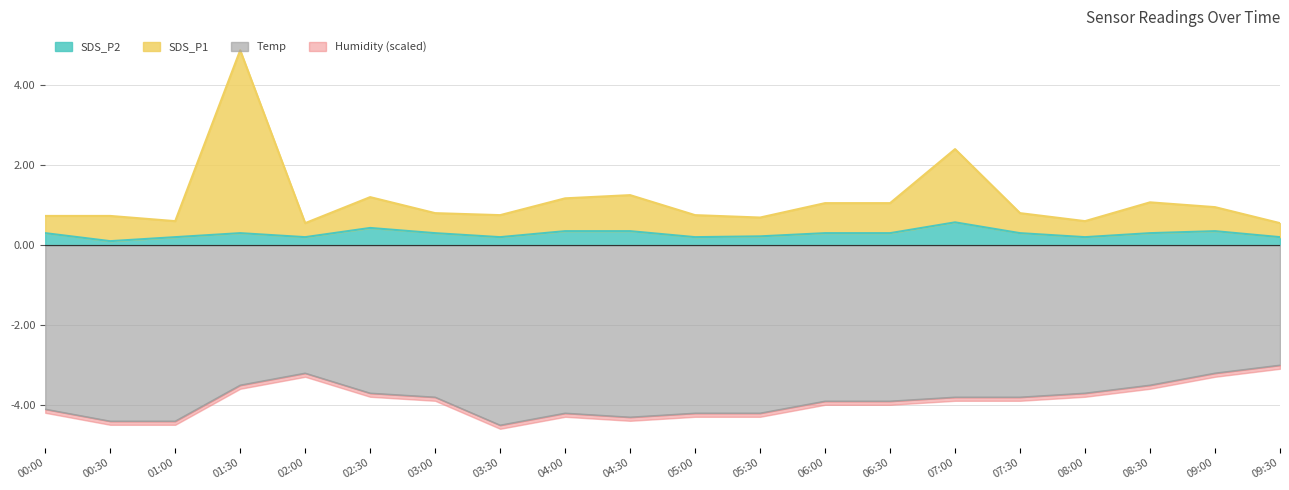

The value of Temp at 04:00 is -4.2. True or false?

True